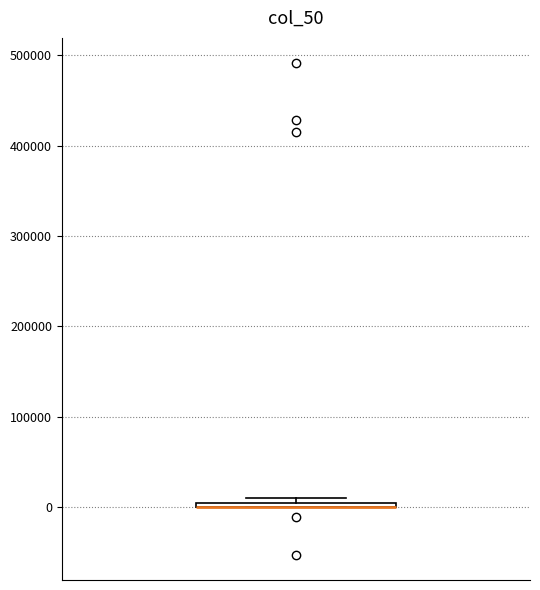

Where is the lower edge of the box on the y-axis? The values are not printed on the chart, so give them approximately, as read against the axis.

0